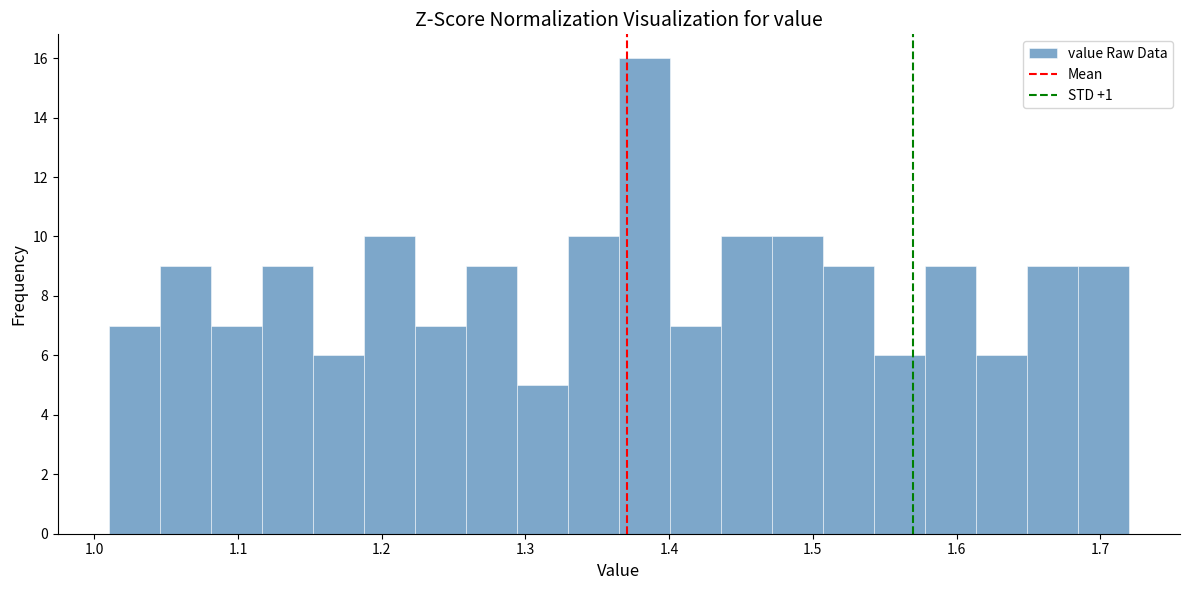

Around what value on the x-axis is the tallest bar? Give the approximate position of its centre, as read against the axis.

1.38